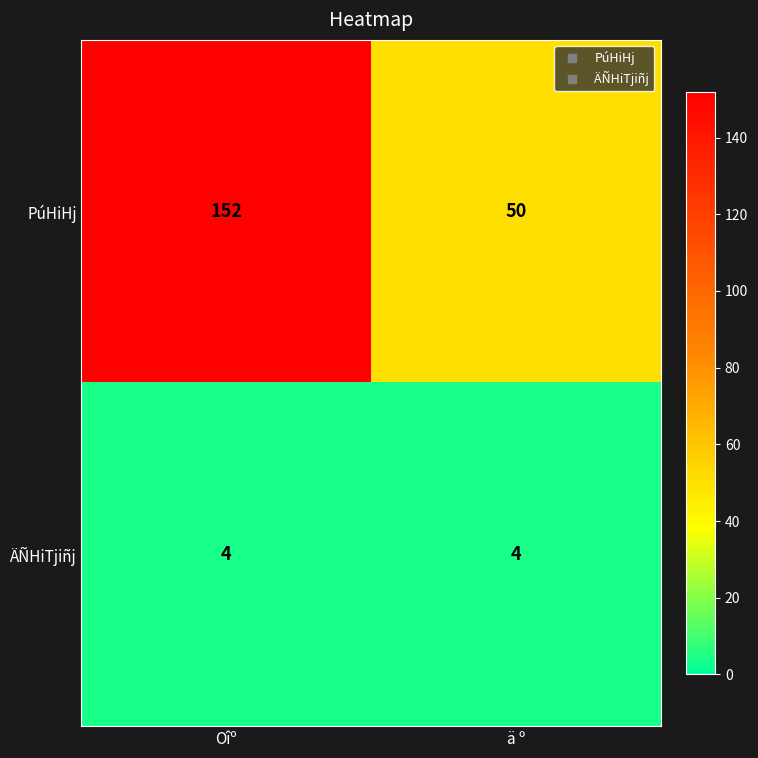

At which category is the sum across all series the highest?

Oîº